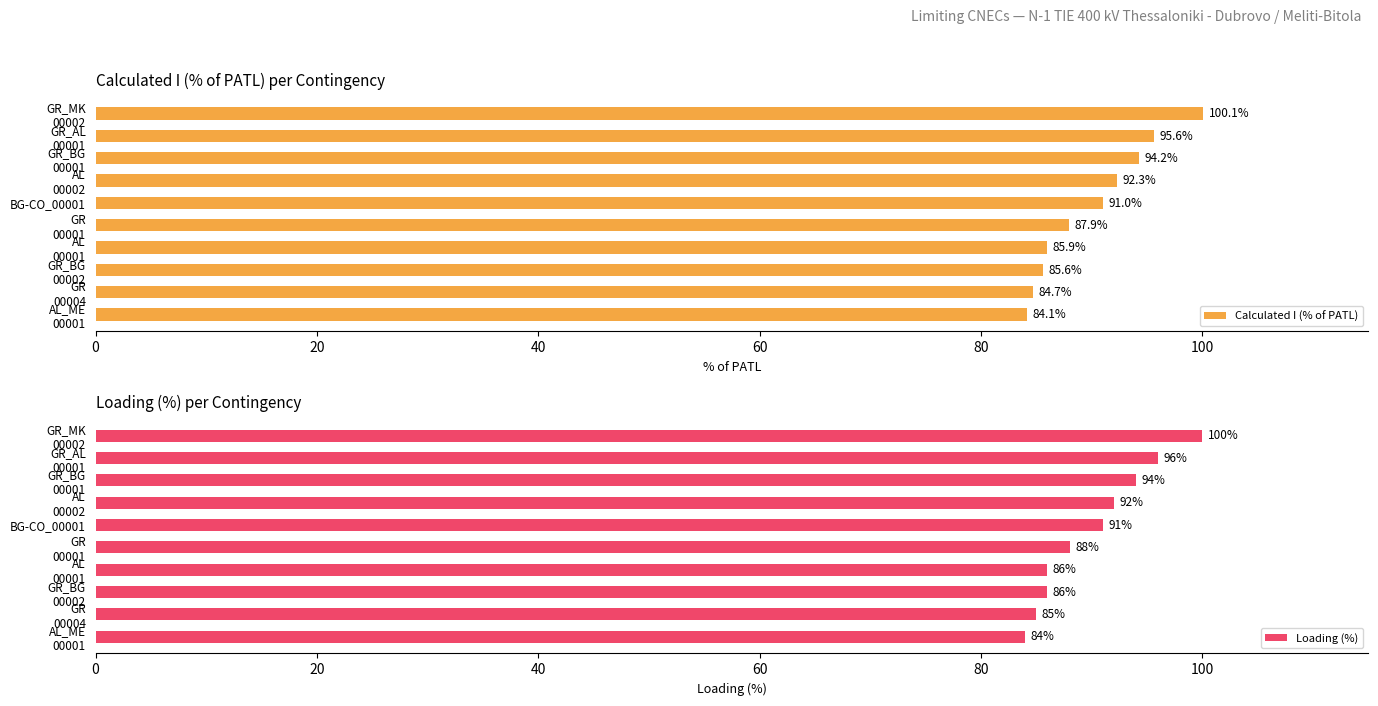

What is the maximum value for Calculated I (% of PATL)?

100.1